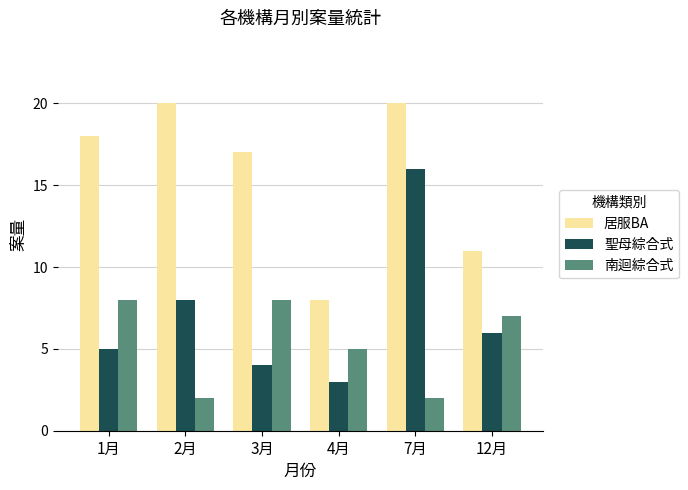

What is the spread (max minus min) of values at 1月?

13